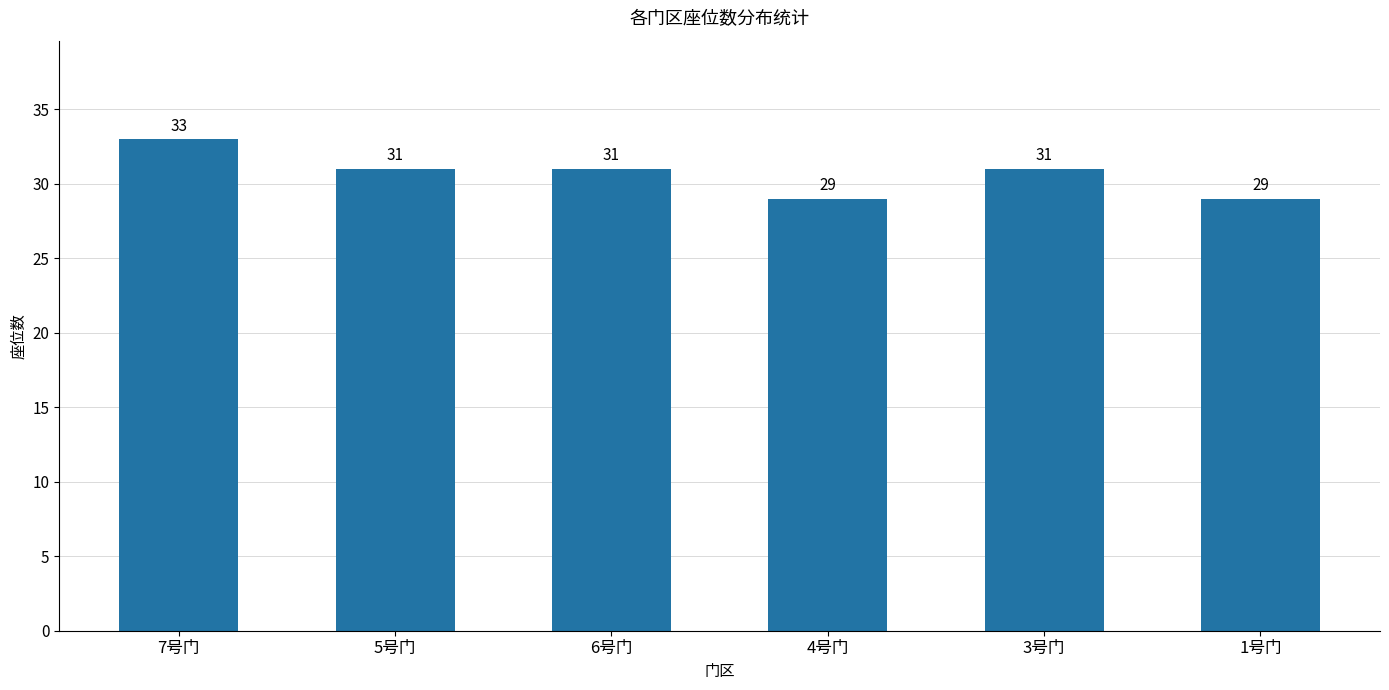

What is the value of the 4th bar from the left?

29